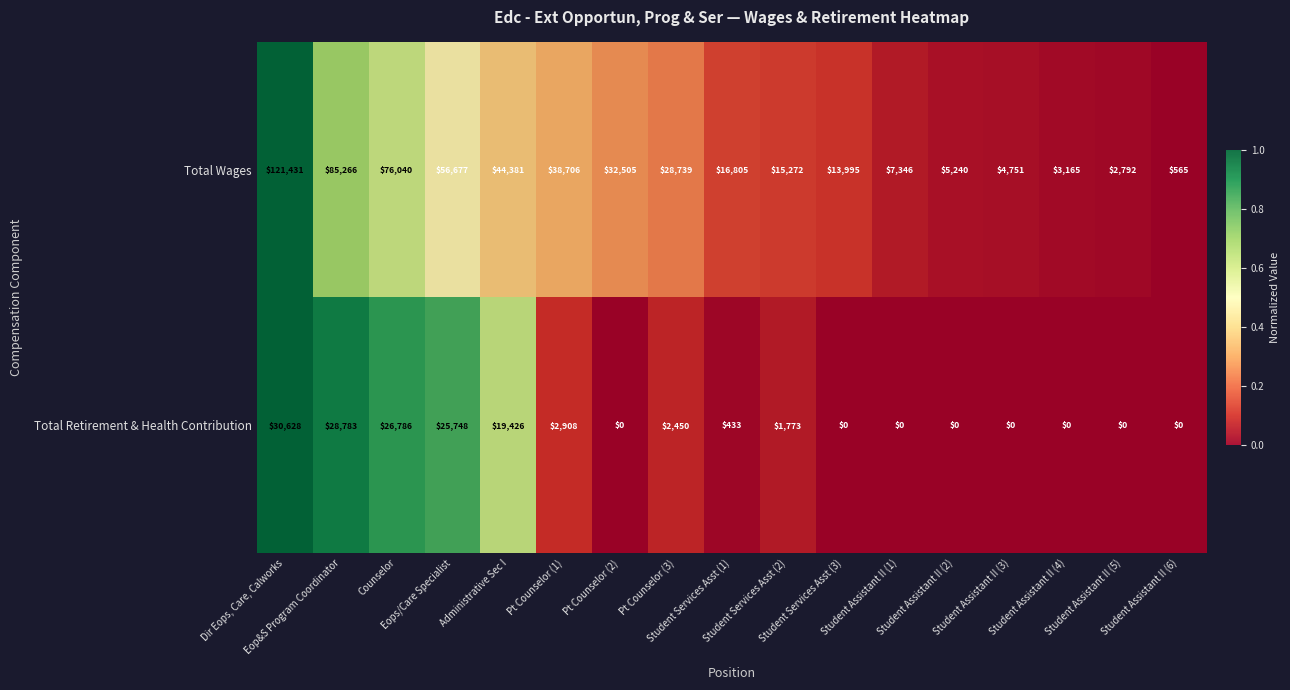

What is the maximum value shown in the chart?

121431